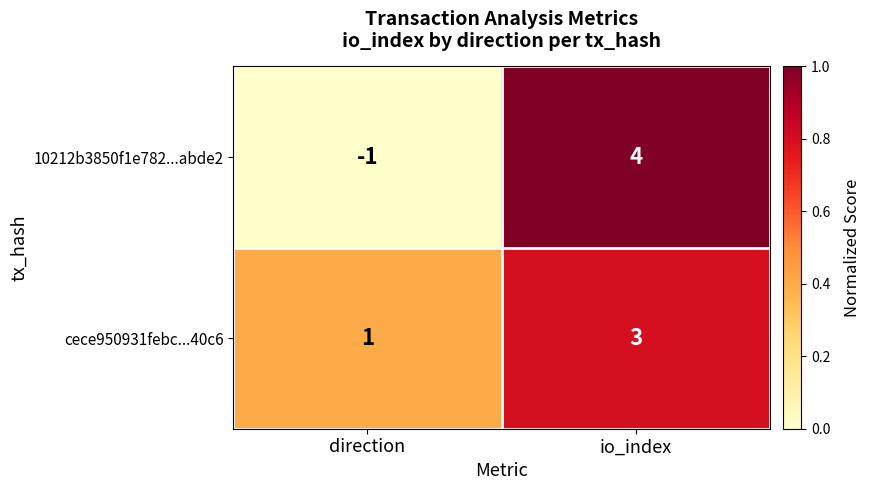

Reading left to right, list all the values displayed in this chart.

10212b3850f1e782...abde2: -1	4
cece950931febc...40c6: 1	3